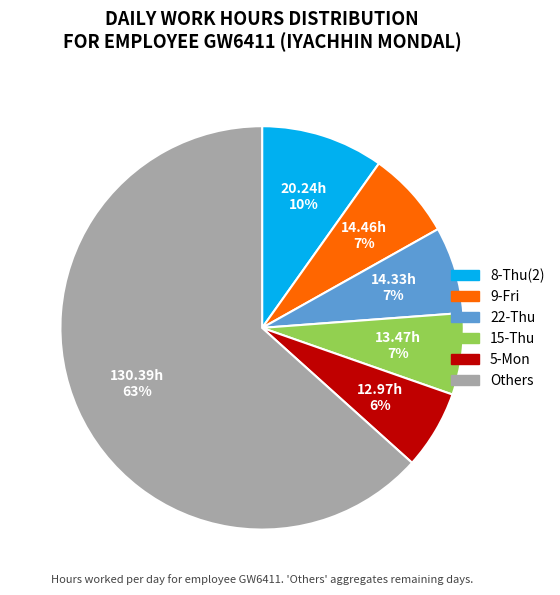

True or false: 22-Thu accounts for 7% of the total.

True